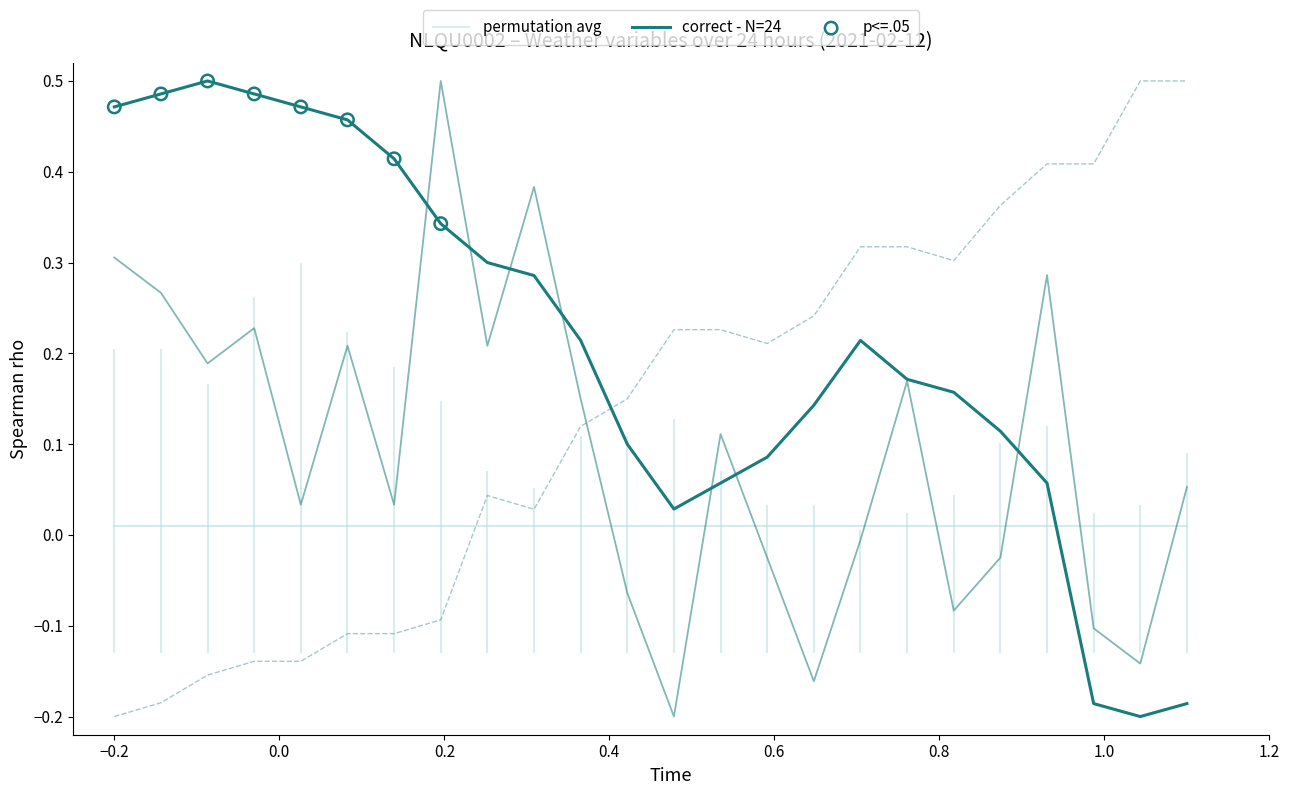

At how many categories does at least one series exceed 0?

24